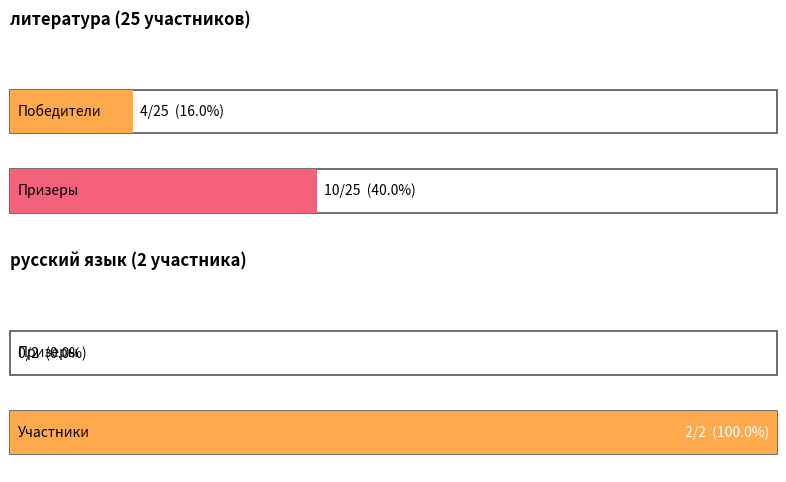

Where is Итого литература nearest to the value 12?

1